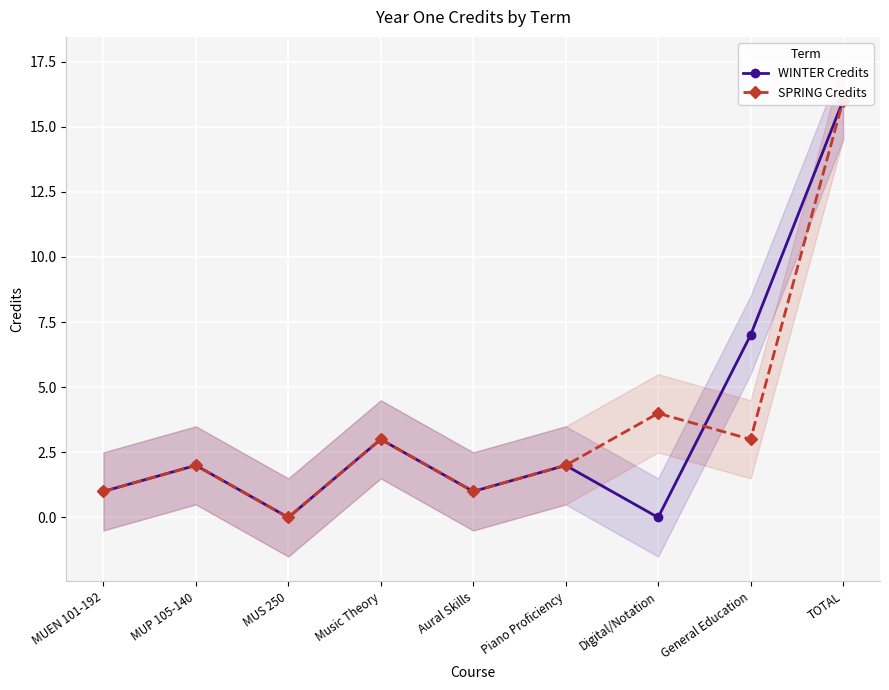

What is the difference between the maximum and second lowest values in the SPRING Credits series?

15